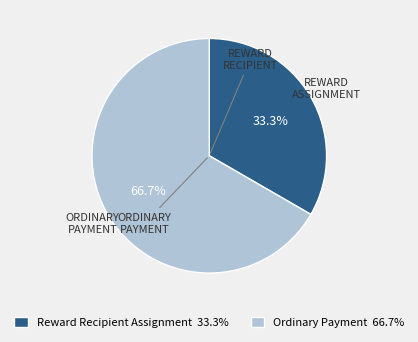

Is there a majority slice in this chart?

Yes